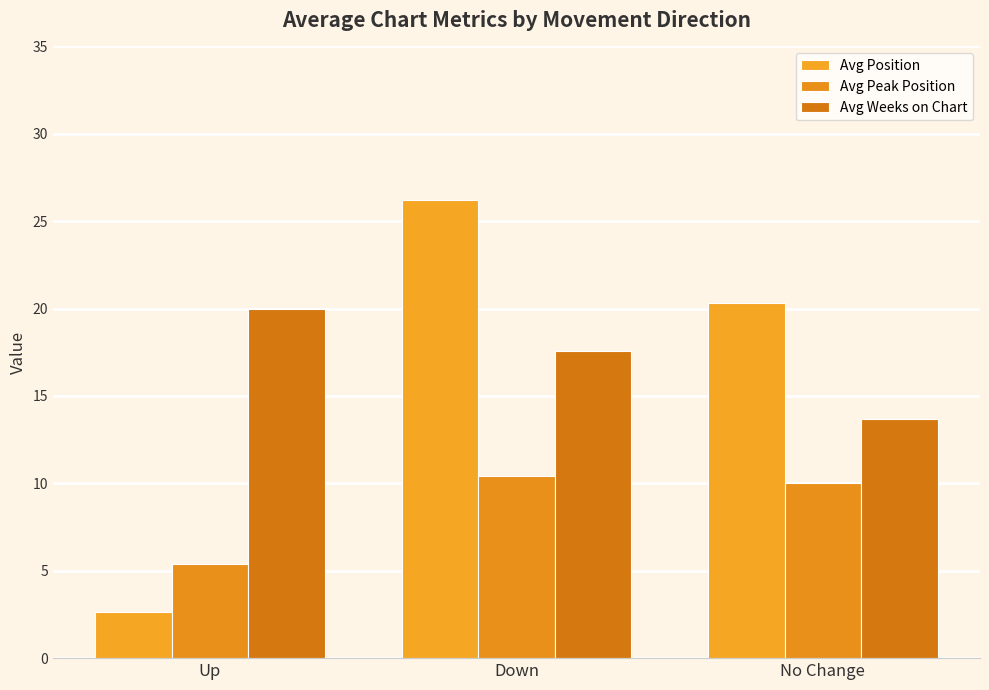

What is the label of the 1st bar from the left?

Up